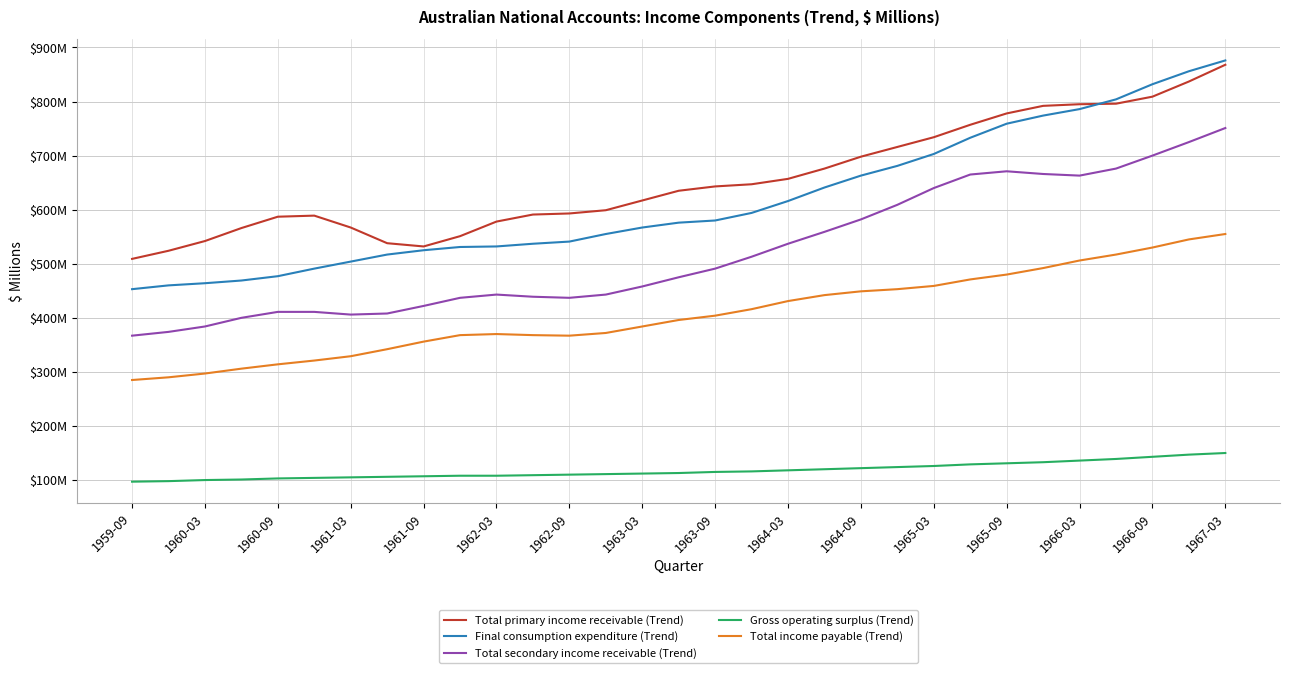

What is the maximum value shown in the chart?

876